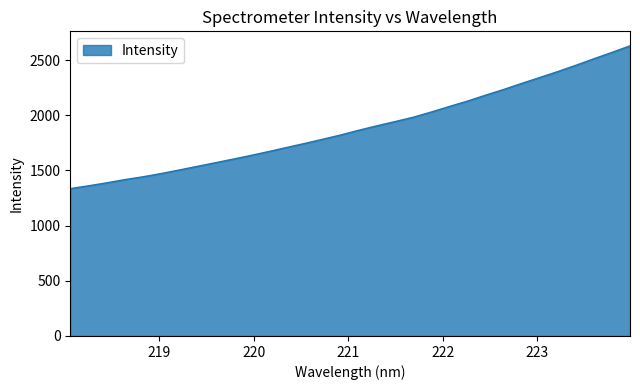

What is the smallest value displayed?

1335.5